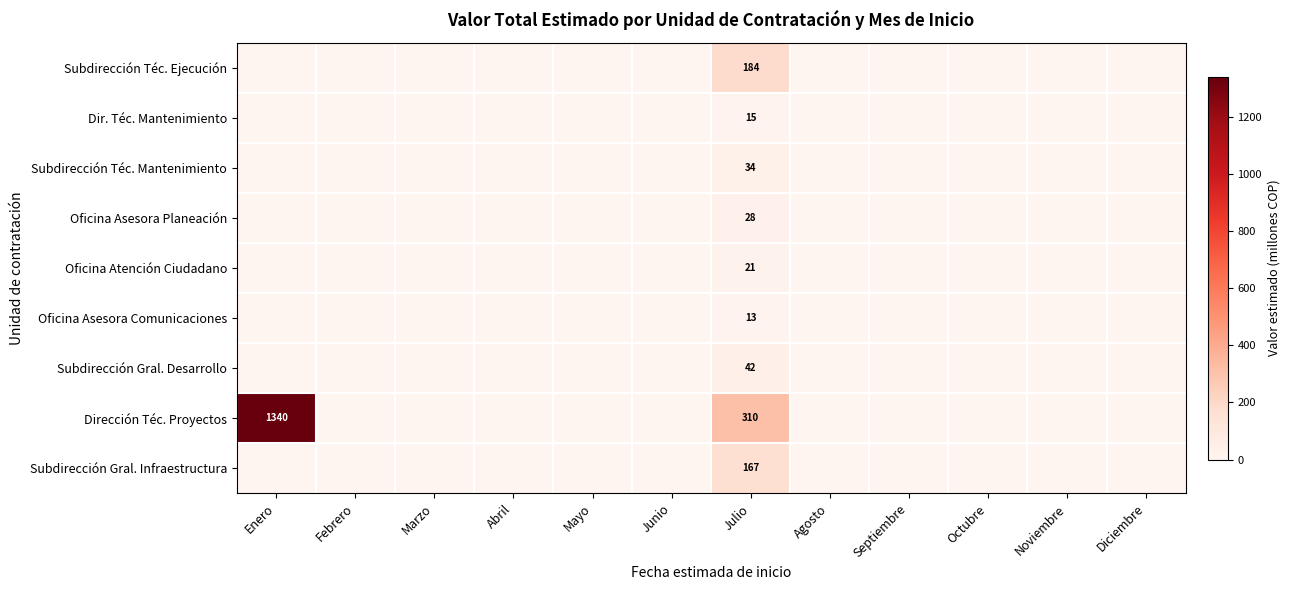

Is it true that Subdirección Téc. Ejecución equals 267 at Julio?

False